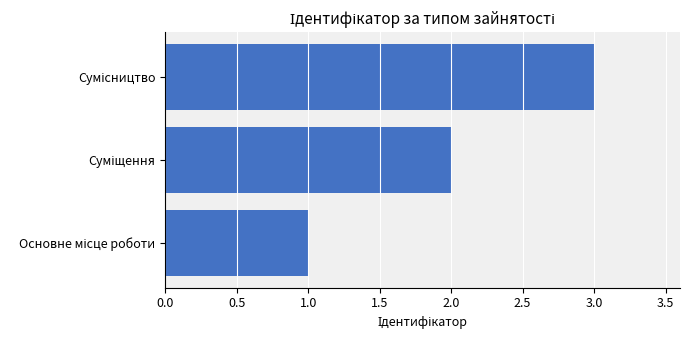

How many categories are shown in the chart?

3